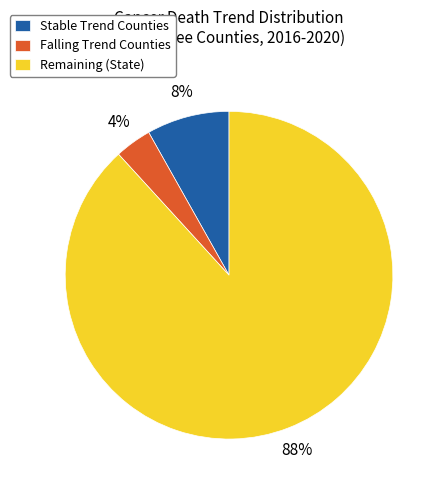

How many segments does this pie chart have?

3